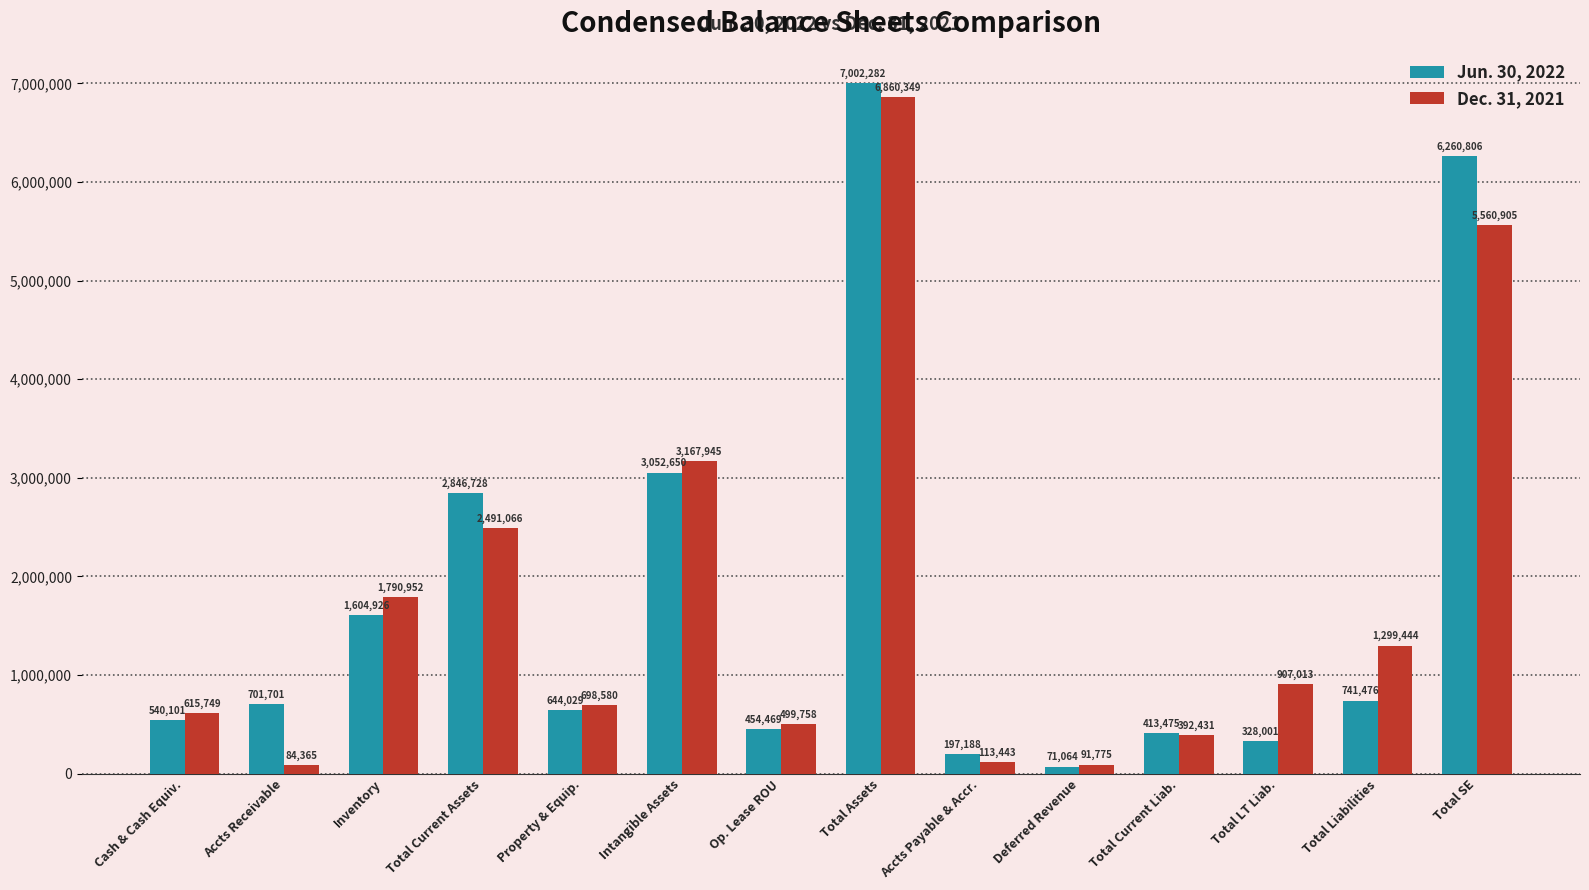

Rank the series by their average value, from highest to lowest.

Jun. 30, 2022, Dec. 31, 2021